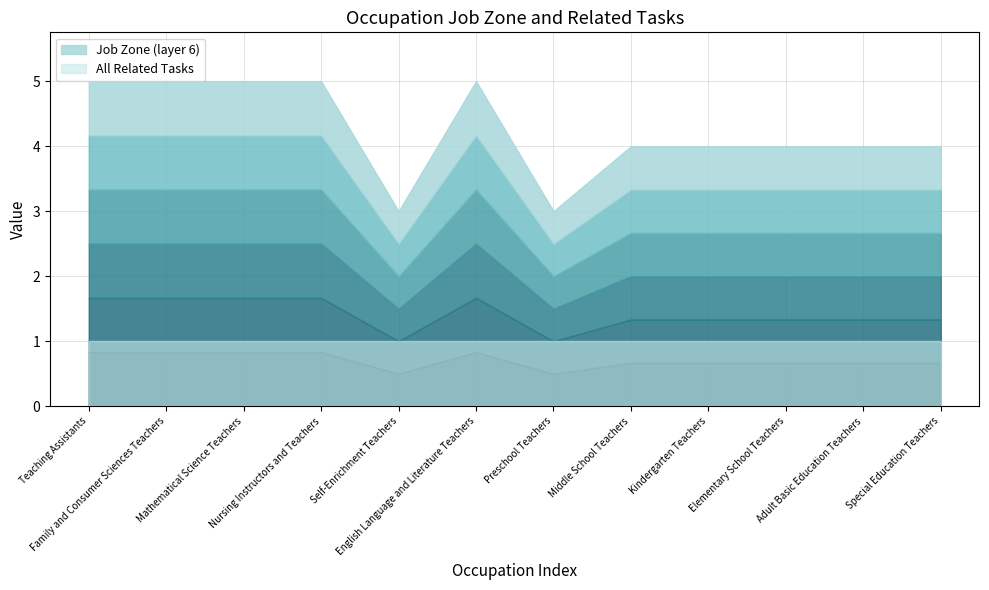

The value of Job Zone at Elementary School Teachers is 6. True or false?

False